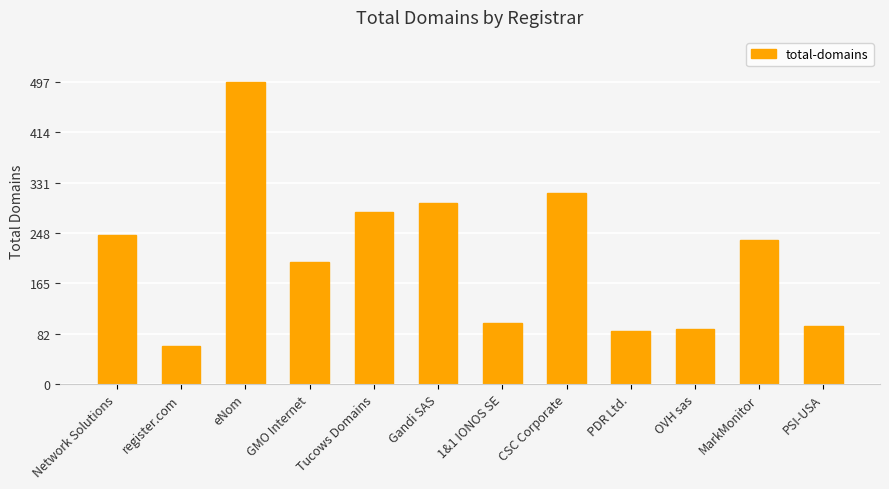

What value does the data have at Network Solutions, to the nearest 5?

245